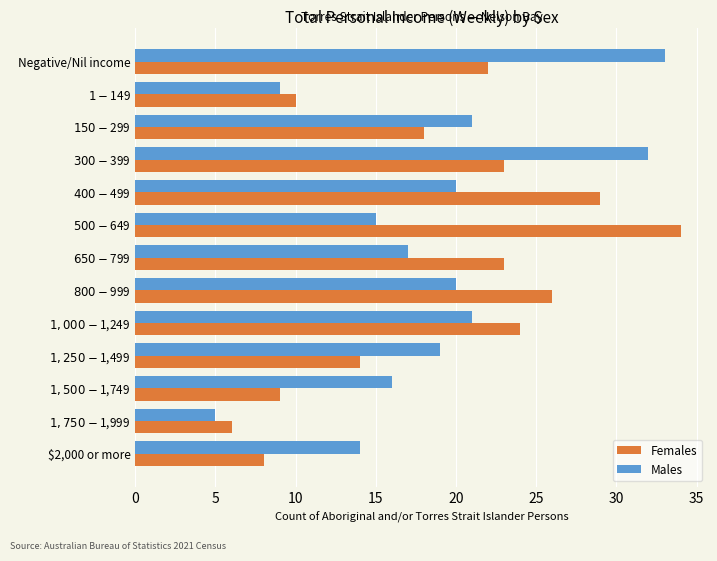

What is the average value of the Females series?

19